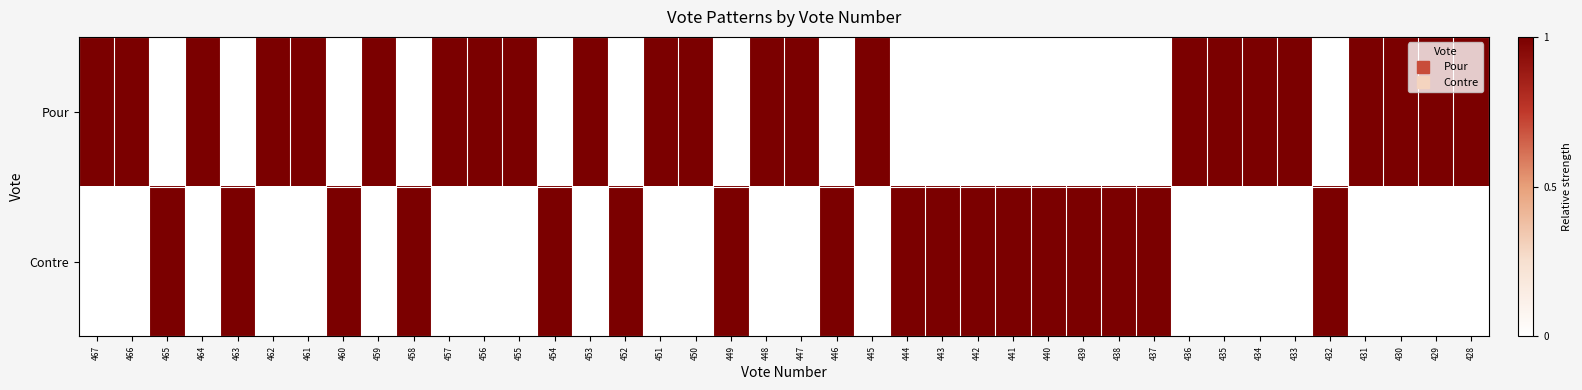

Reading right to left, extract all data points from this chart.

Pour: 428=1	429=1	430=1	431=1	432=0	433=1	434=1	435=1	436=1	437=0	438=0	439=0	440=0	441=0	442=0	443=0	444=0	445=1	446=0	447=1	448=1	449=0	450=1	451=1	452=0	453=1	454=0	455=1	456=1	457=1	458=0	459=1	460=0	461=1	462=1	463=0	464=1	465=0	466=1	467=1
Contre: 428=0	429=0	430=0	431=0	432=1	433=0	434=0	435=0	436=0	437=1	438=1	439=1	440=1	441=1	442=1	443=1	444=1	445=0	446=1	447=0	448=0	449=1	450=0	451=0	452=1	453=0	454=1	455=0	456=0	457=0	458=1	459=0	460=1	461=0	462=0	463=1	464=0	465=1	466=0	467=0